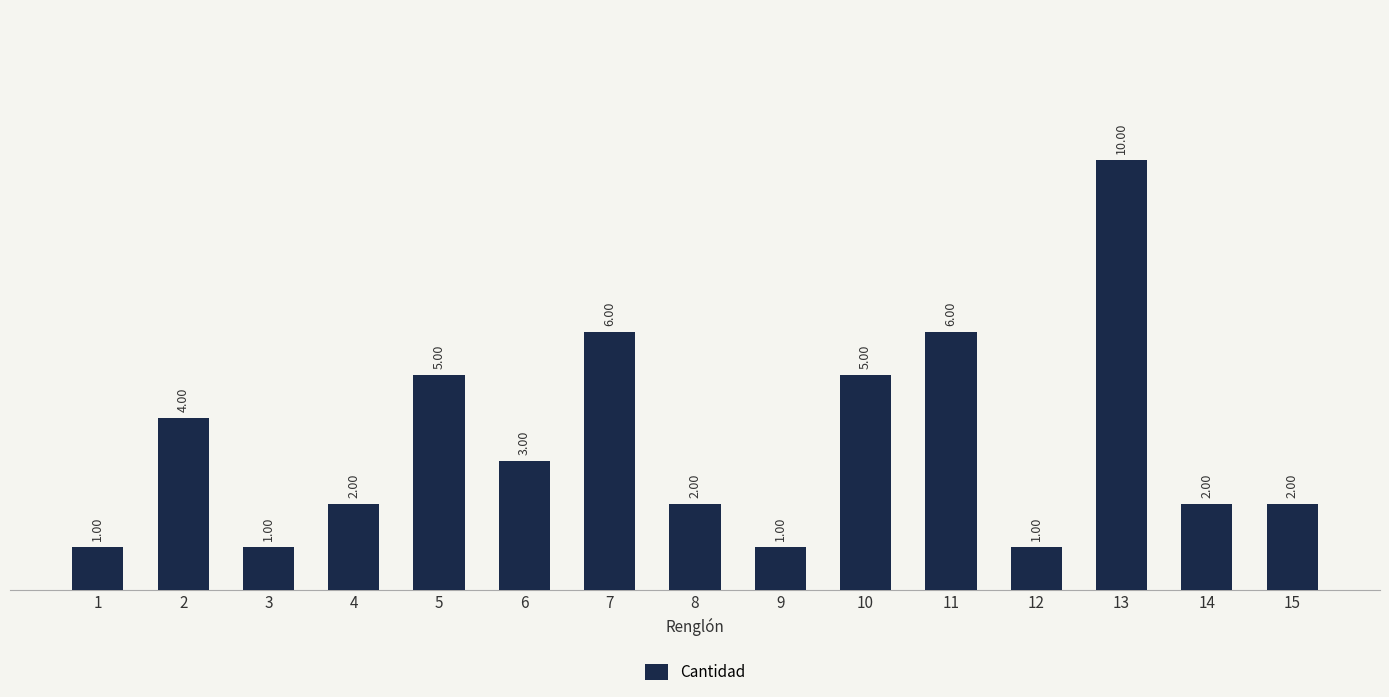

Between 5 and 12, which is larger?

5